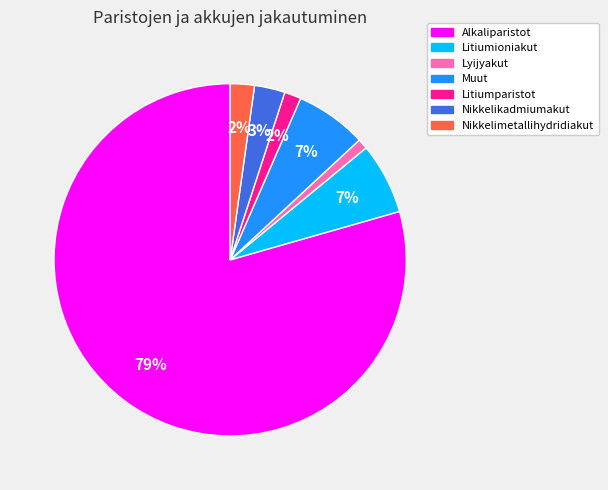

Is there a majority slice in this chart?

Yes